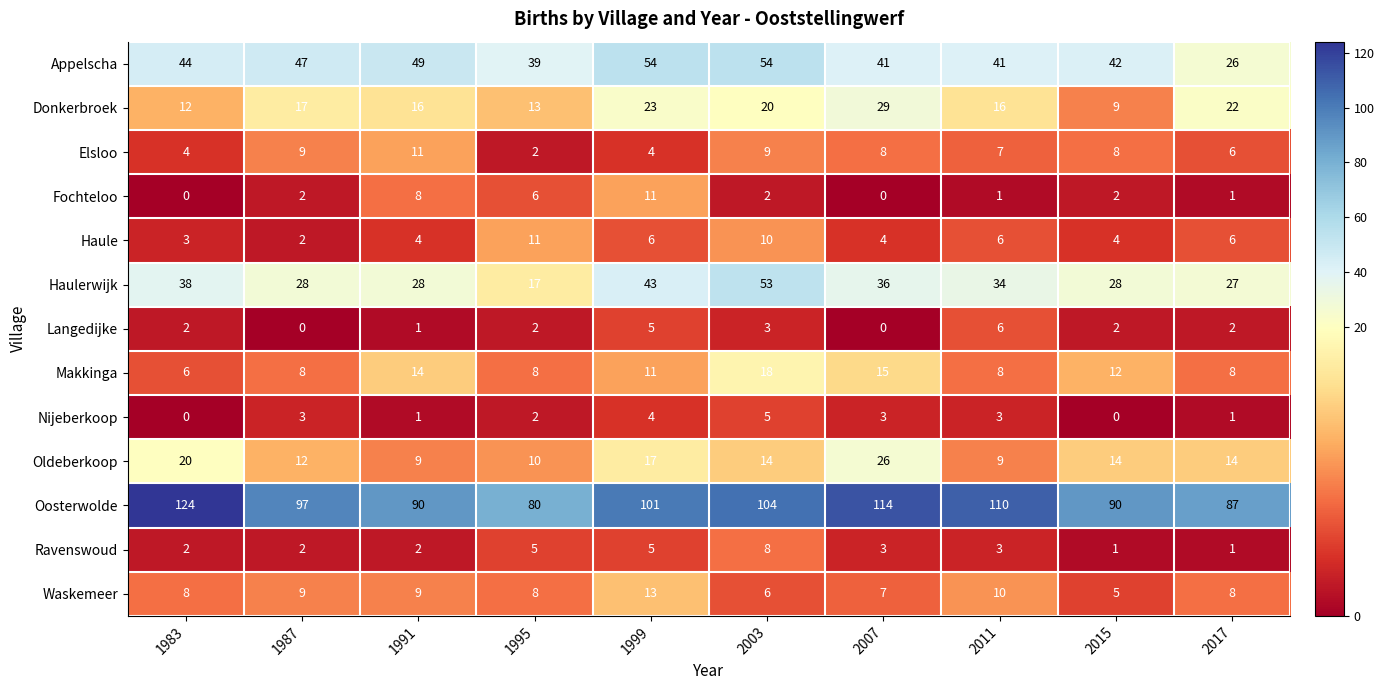

How many values in the Appelscha series are below 44?

5